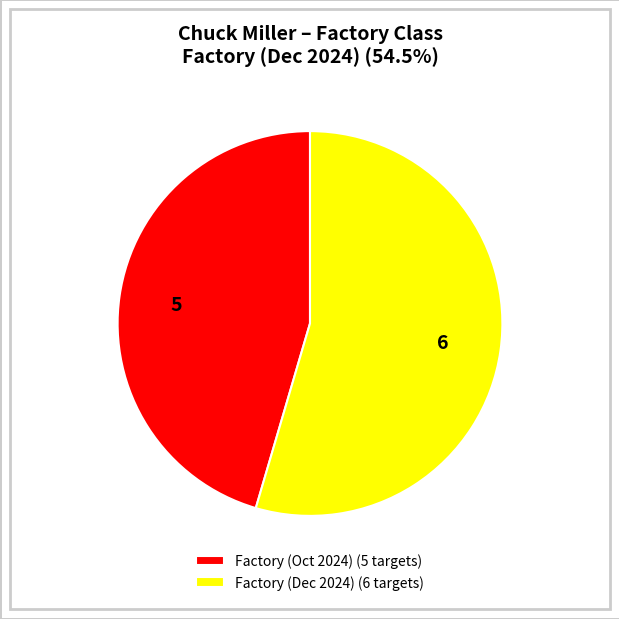

Between Factory (Dec 2024) (6 targets) and Factory (Oct 2024) (5 targets), which is larger?

Factory (Dec 2024) (6 targets)